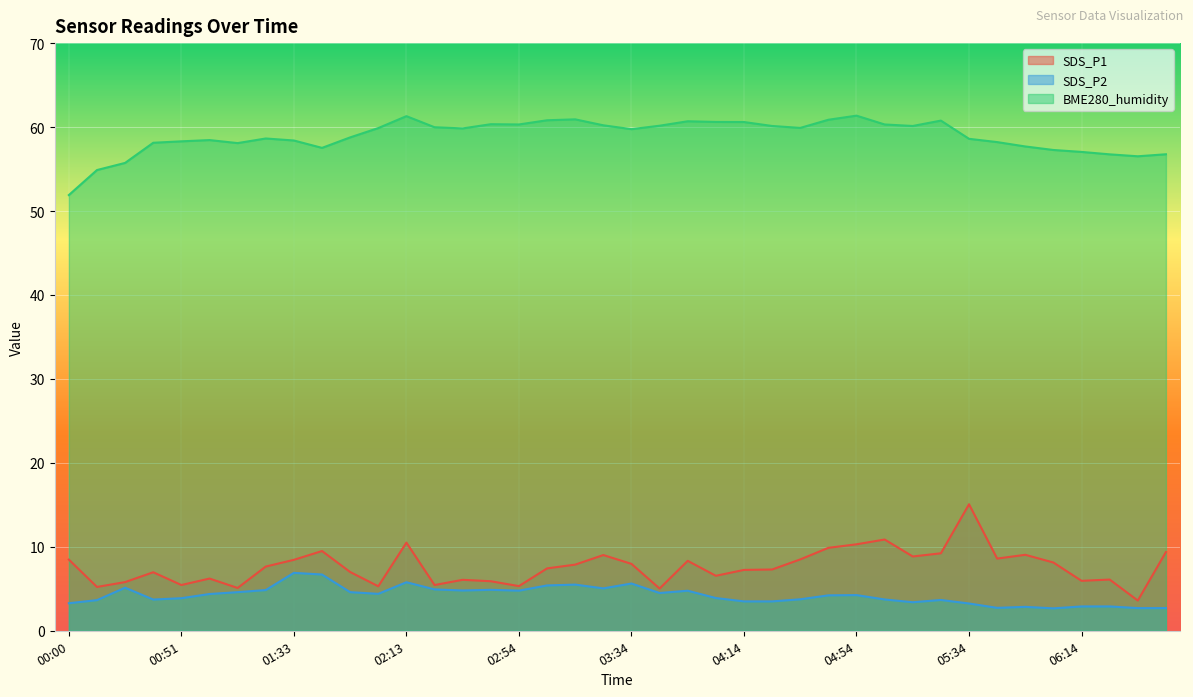

At which category is the sum across all series the highest?

02:13